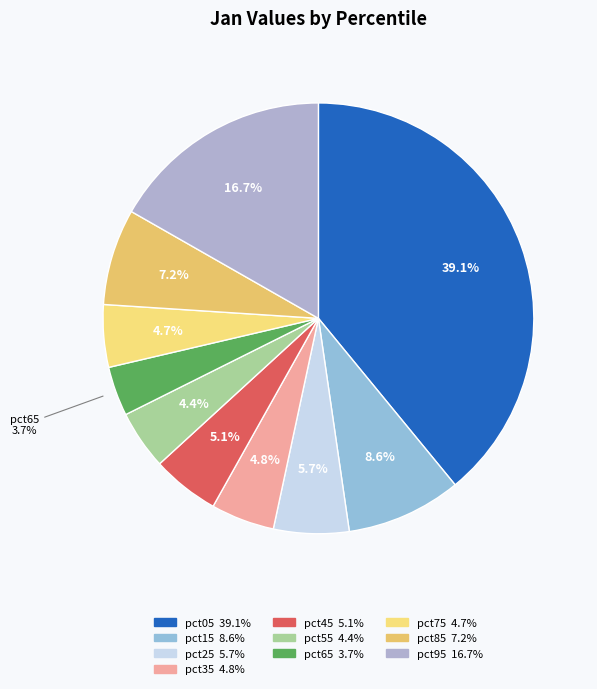

Does pct95 account for over 50% of the chart?

No